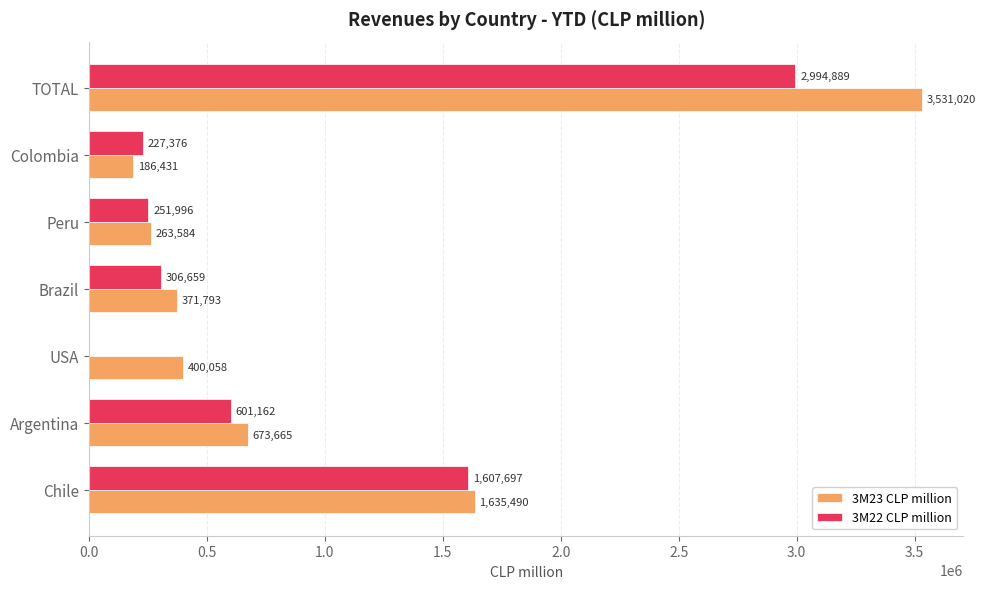

The value of 3M22 CLP million at Colombia is 227375.8. True or false?

True